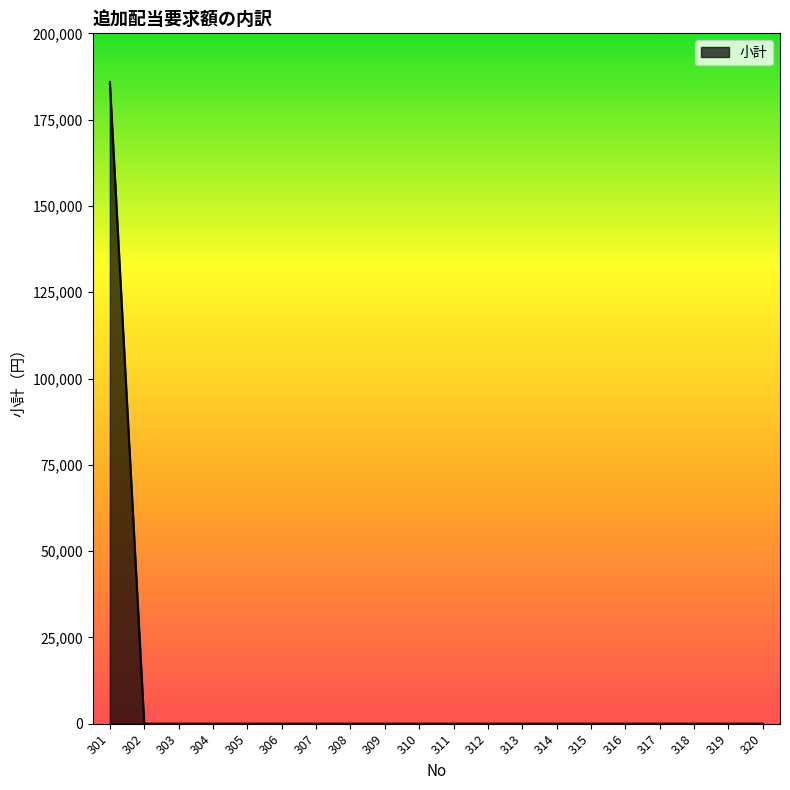

Which category has the highest value across all series?

301